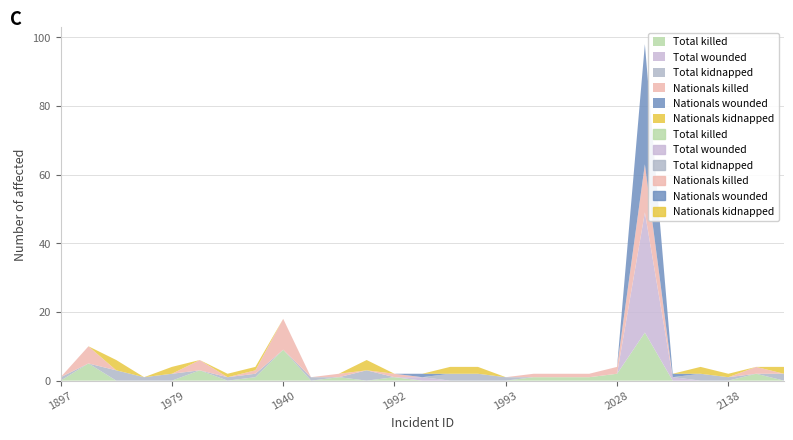

At which label does Total killed reach its minimum?

1897